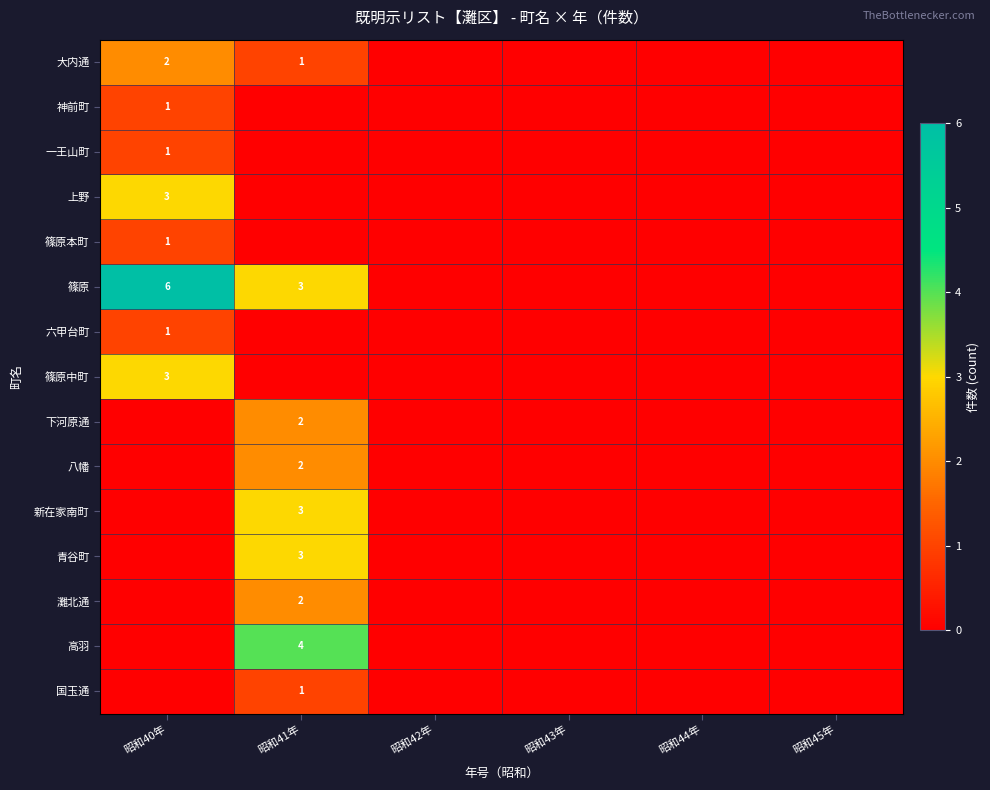

Which series has the largest total across all categories?

篠原